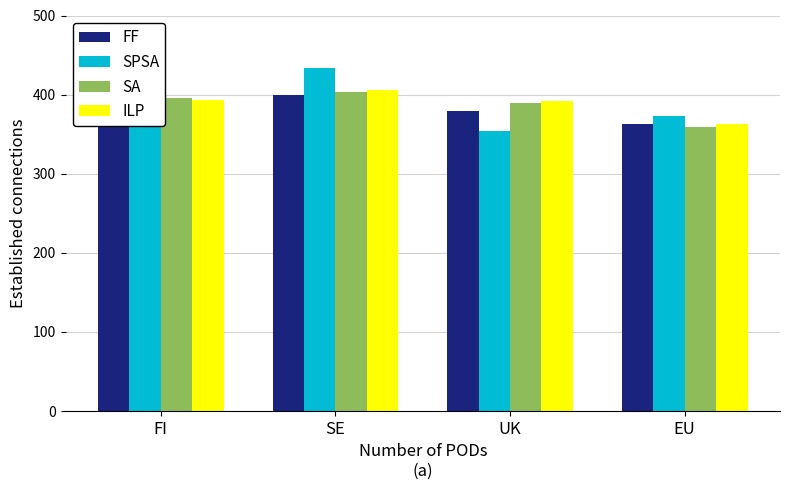

At which category is the sum across all series the highest?

SE